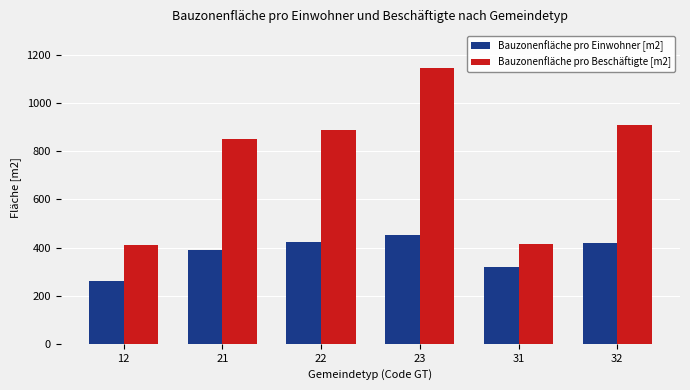

What is the minimum value for Bauzonenfläche pro Einwohner [m2]?

261.0